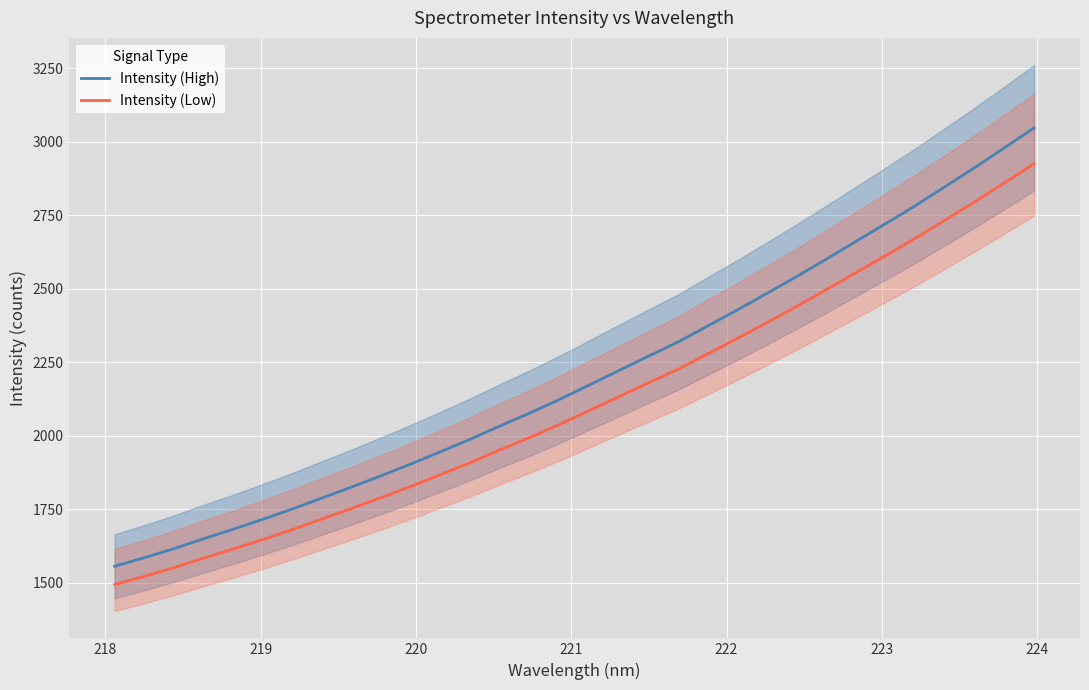

True or false: Intensity (Low) and Intensity (High) intersect in this chart.

False